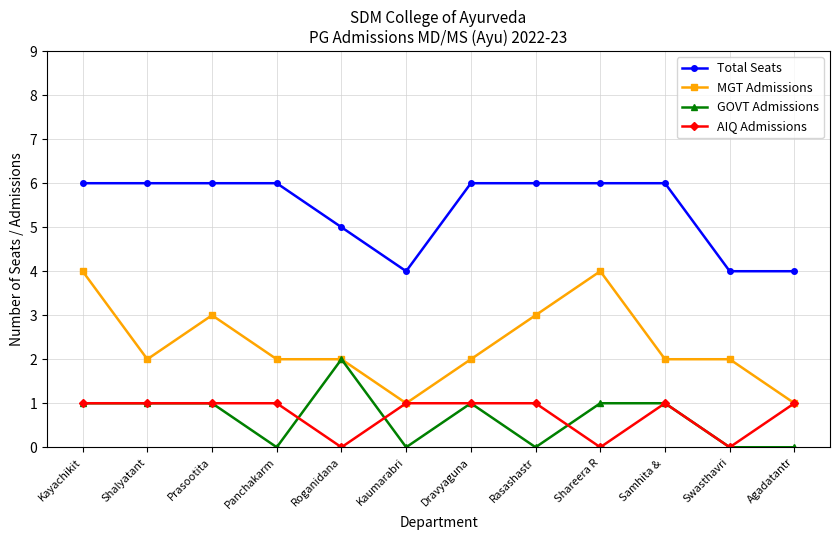

Reading left to right, list all the values displayed in this chart.

Total Seats: Kayachikit=6	Shalyatant=6	Prasootita=6	Panchakarm=6	Roganidana=5	Kaumarabri=4	Dravyaguna=6	Rasashastr=6	Shareera R=6	Samhita & =6	Swasthavri=4	Agadatantr=4
MGT Admissions: Kayachikit=4	Shalyatant=2	Prasootita=3	Panchakarm=2	Roganidana=2	Kaumarabri=1	Dravyaguna=2	Rasashastr=3	Shareera R=4	Samhita & =2	Swasthavri=2	Agadatantr=1
GOVT Admissions: Kayachikit=1	Shalyatant=1	Prasootita=1	Panchakarm=0	Roganidana=2	Kaumarabri=0	Dravyaguna=1	Rasashastr=0	Shareera R=1	Samhita & =1	Swasthavri=0	Agadatantr=0
AIQ Admissions: Kayachikit=1	Shalyatant=1	Prasootita=1	Panchakarm=1	Roganidana=0	Kaumarabri=1	Dravyaguna=1	Rasashastr=1	Shareera R=0	Samhita & =1	Swasthavri=0	Agadatantr=1